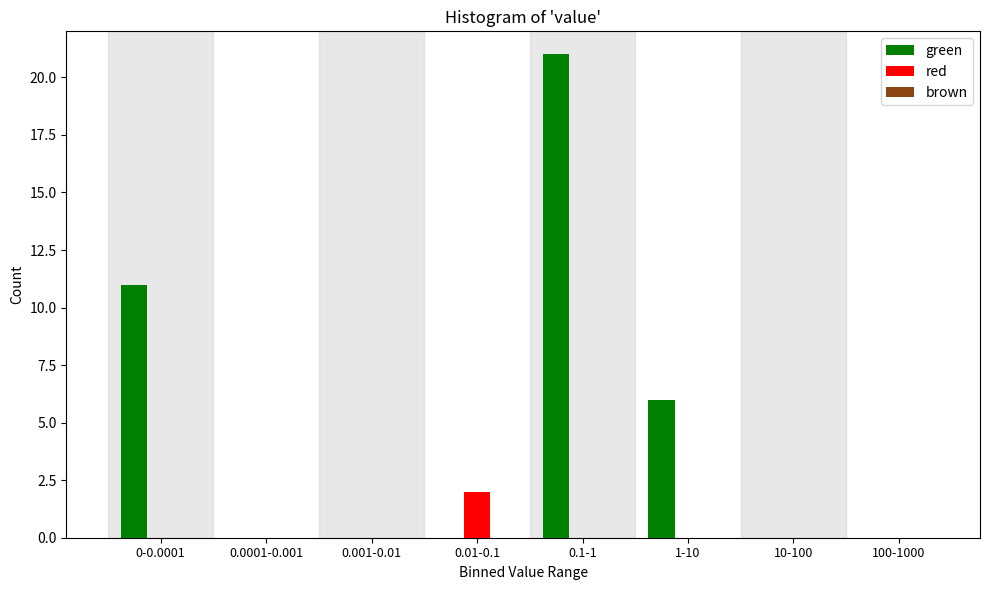

What is the maximum value shown in the chart?

21